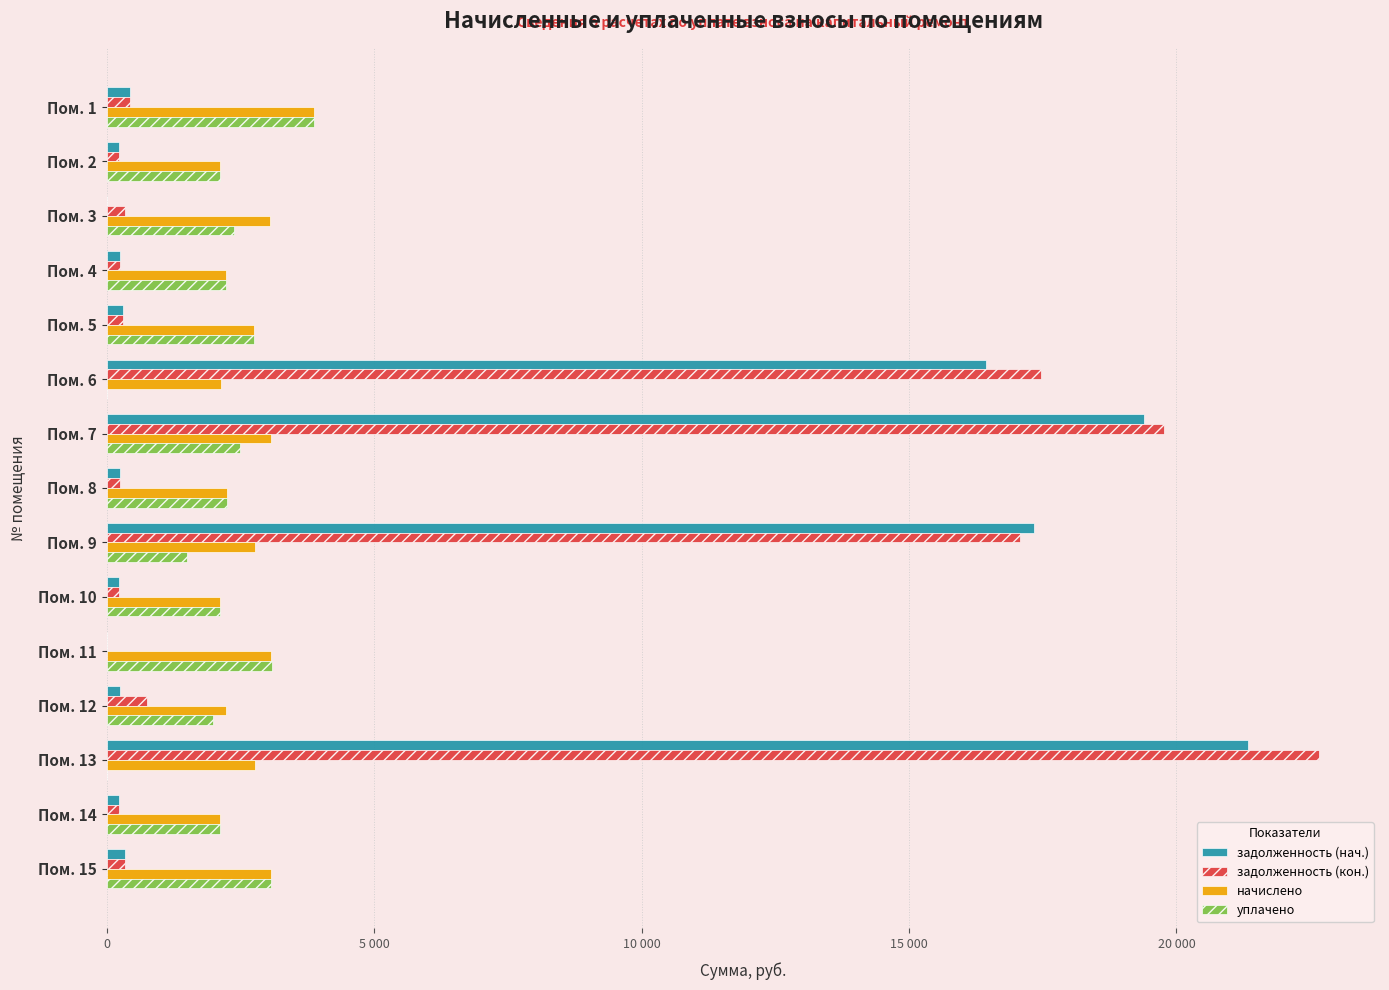

Which series has the widest spread of values?

задолженность (кон.)